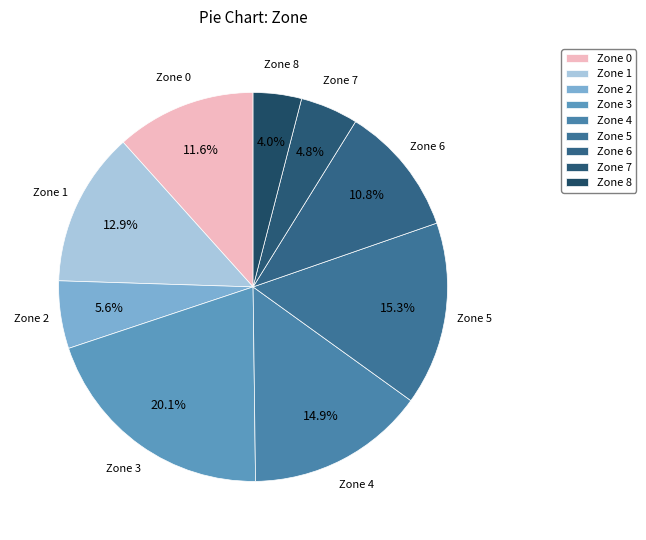

To the nearest percent, what is the difference between the largest and smallest slice percentages?

16%